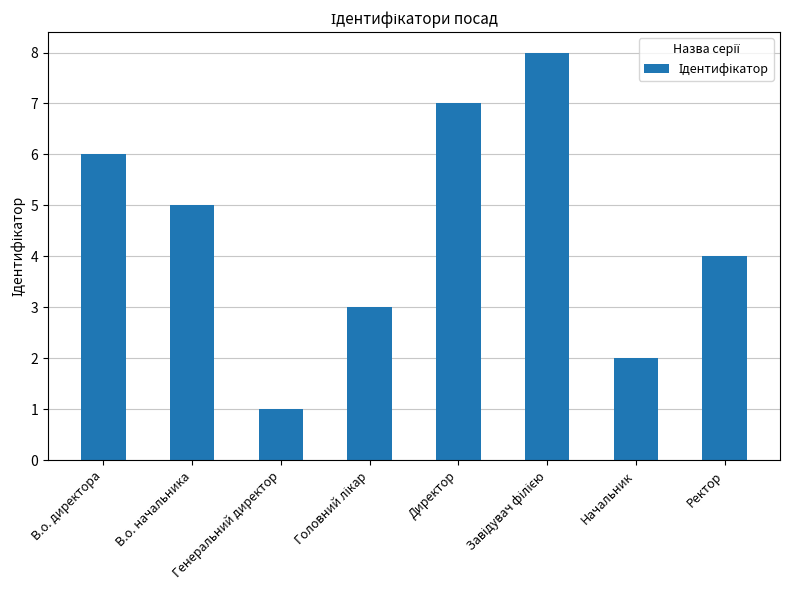

What is the difference between the maximum and minimum values?

7